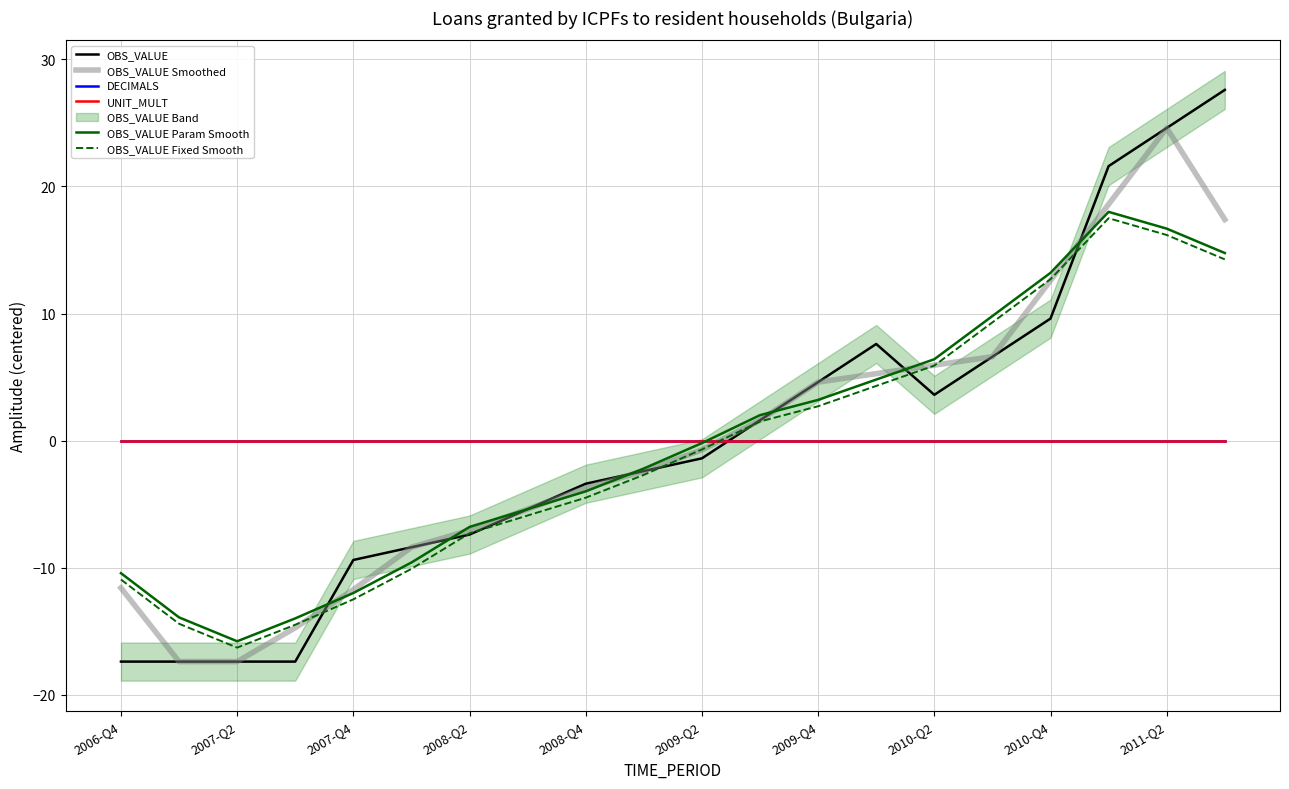

List the series in order of their peak value, highest first.

OBS_VALUE, OBS_VALUE Smoothed, OBS_VALUE Param Smooth, OBS_VALUE Fixed Smooth, DECIMALS, UNIT_MULT